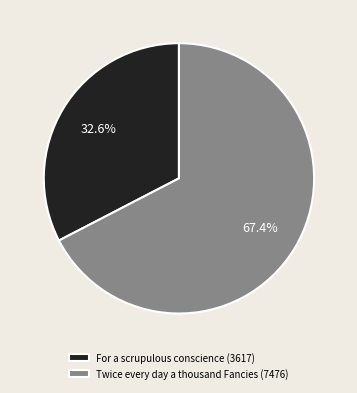

Is it true that For a scrupulous conscience is 33% of the pie?

True